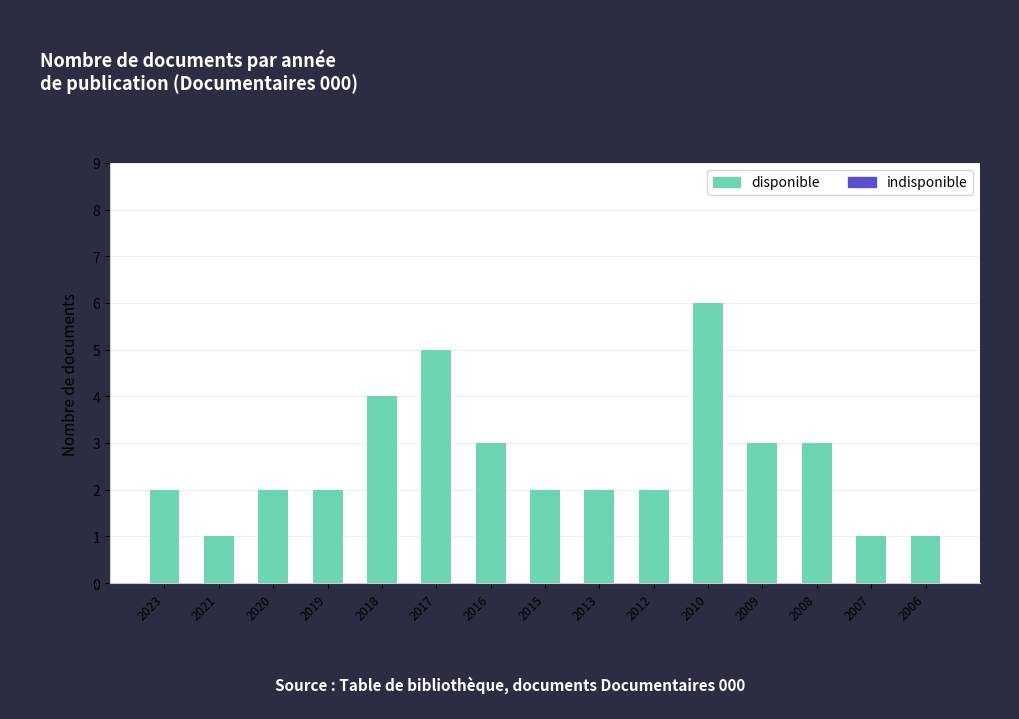

The chart shows a value of 5 at 2008. True or false?

False